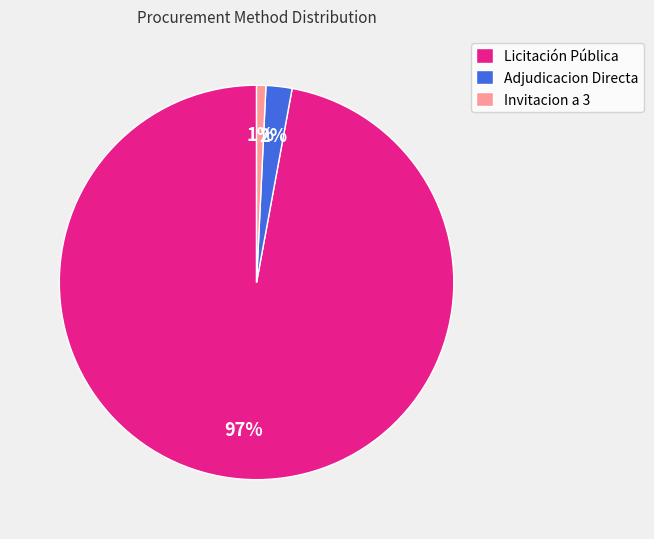

To the nearest percent, what is the difference between the largest and smallest slice percentages?

96%